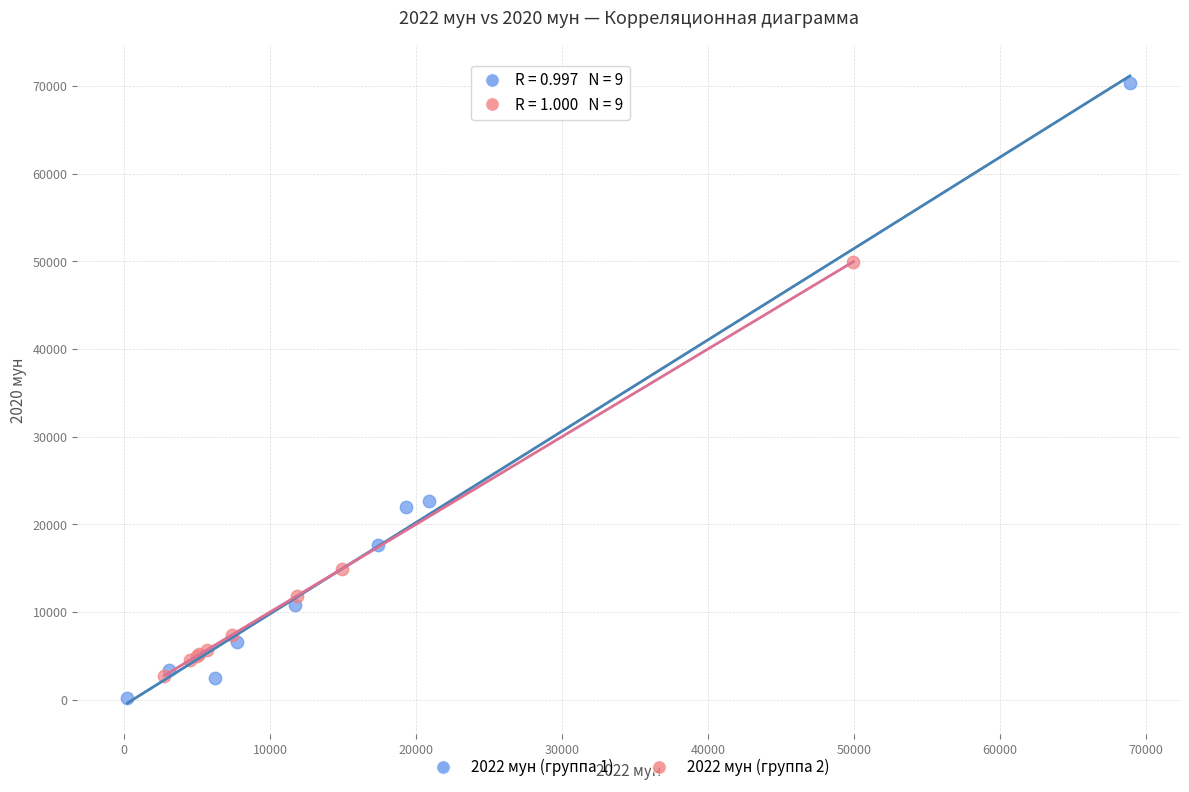

Which series contains the highest Y value?

2022 мун (группа 1)